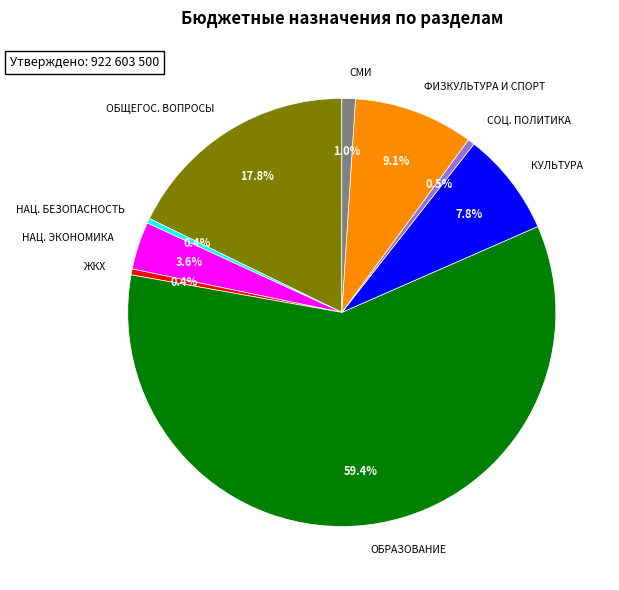

Combined, do СОЦ. ПОЛИТИКА and НАЦ. ЭКОНОМИКА account for over 50%?

No